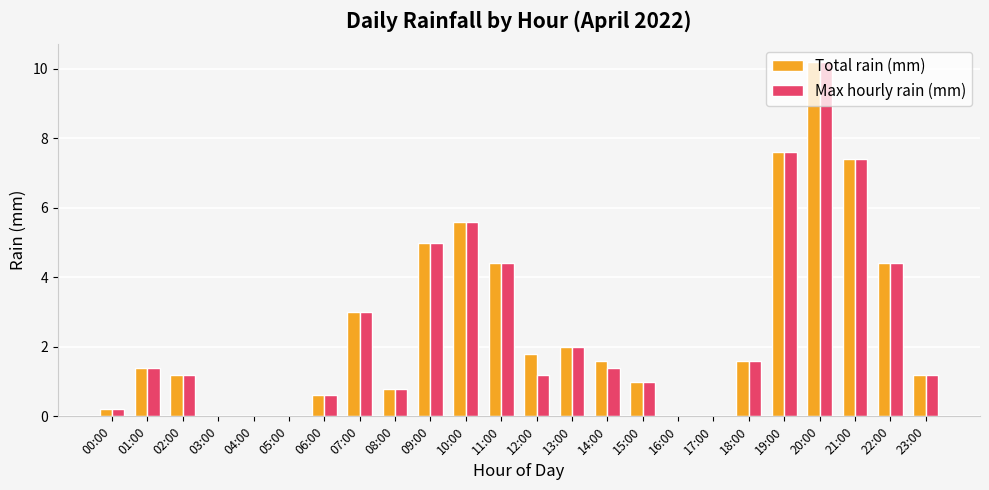

Which series changed the most between 14:00 and 16:00?

Total rain (mm)